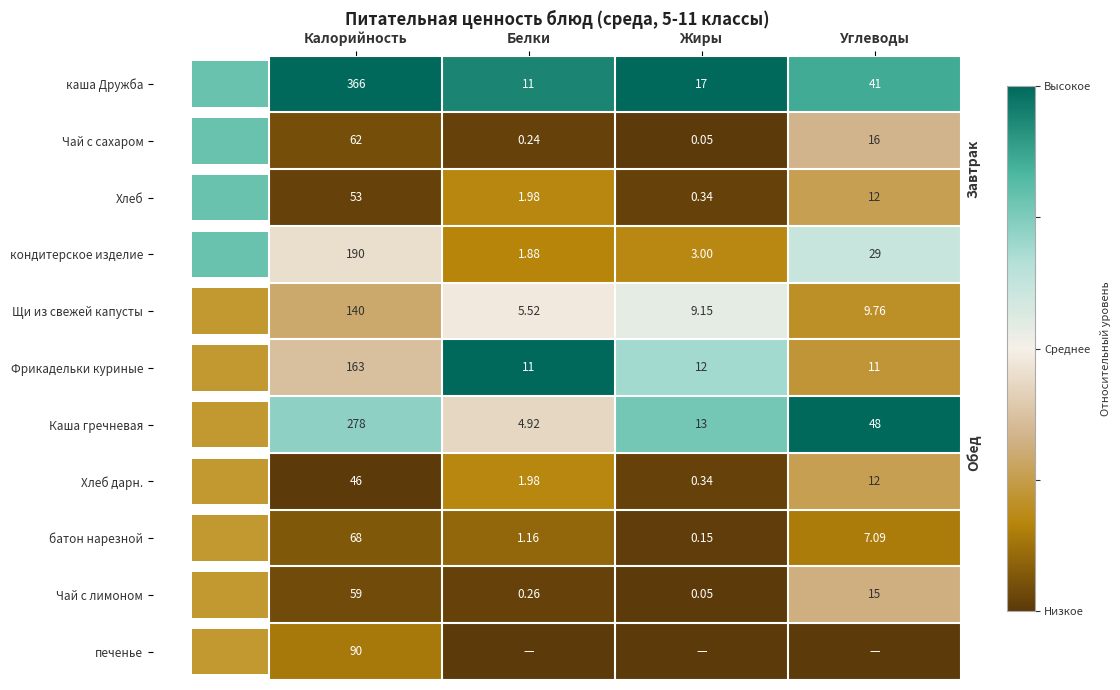

Is it true that Фрикадельки куриные equals 0.7 at Калорийность?

False